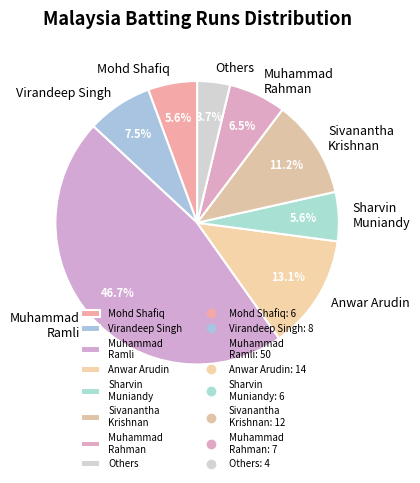

Which category has the biggest portion of the pie?

Muhammad Ramli